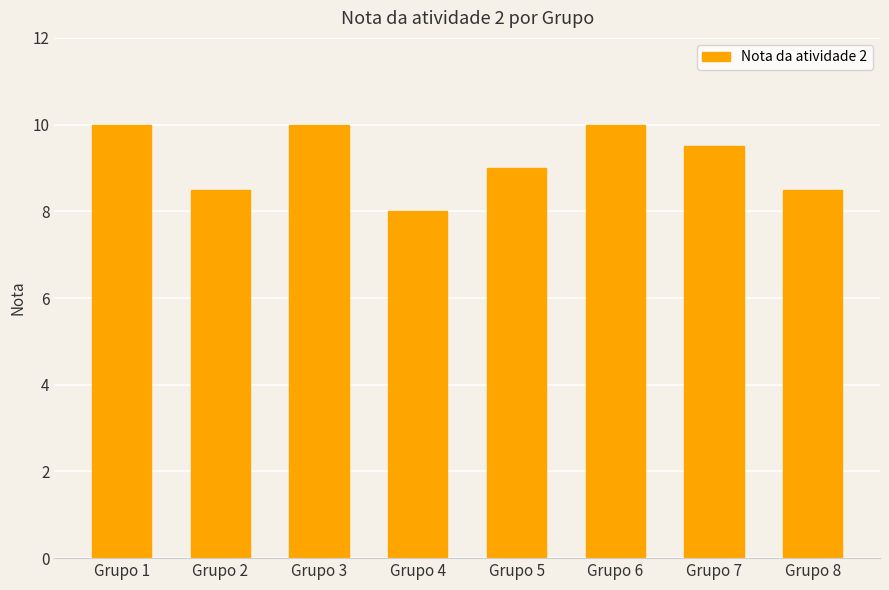

Reading right to left, transcribe all the data shown in this chart.

Grupo 8=8.5	Grupo 7=9.5	Grupo 6=10.0	Grupo 5=9.0	Grupo 4=8.0	Grupo 3=10.0	Grupo 2=8.5	Grupo 1=10.0